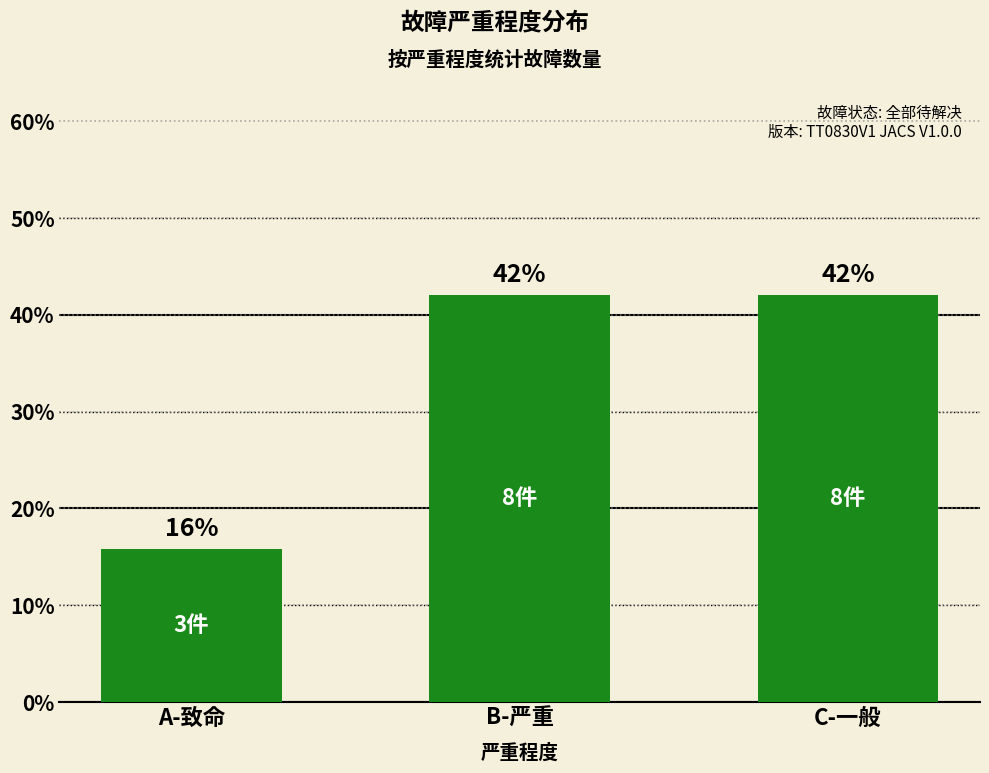

What is the greatest value displayed?

42.1